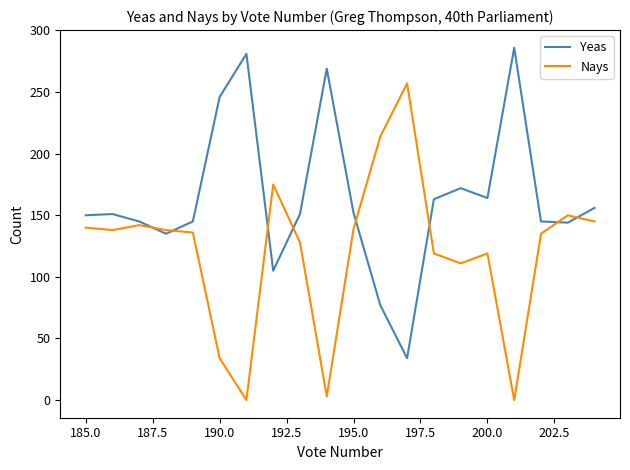

List the series in order of their overall mean, highest first.

Yeas, Nays